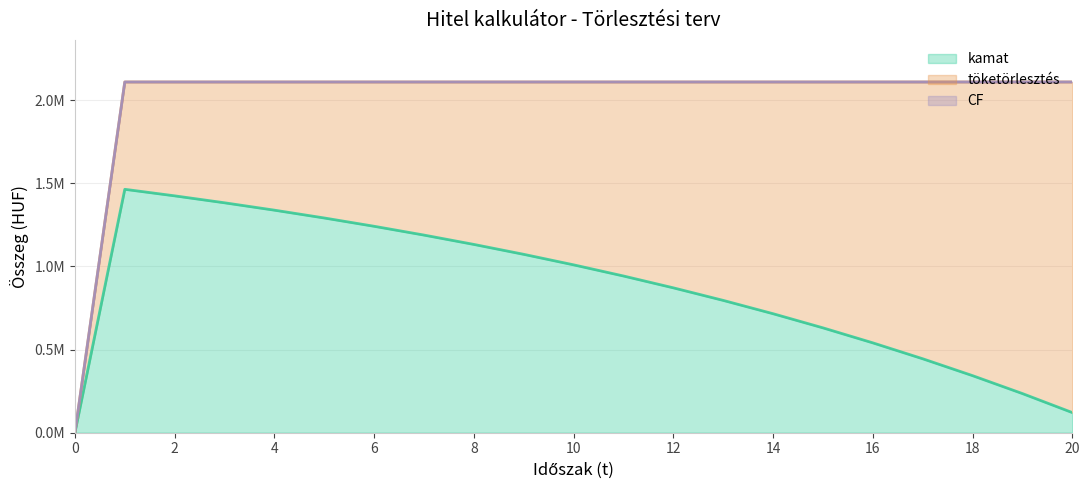

Does the chart have visible grid lines?

Yes